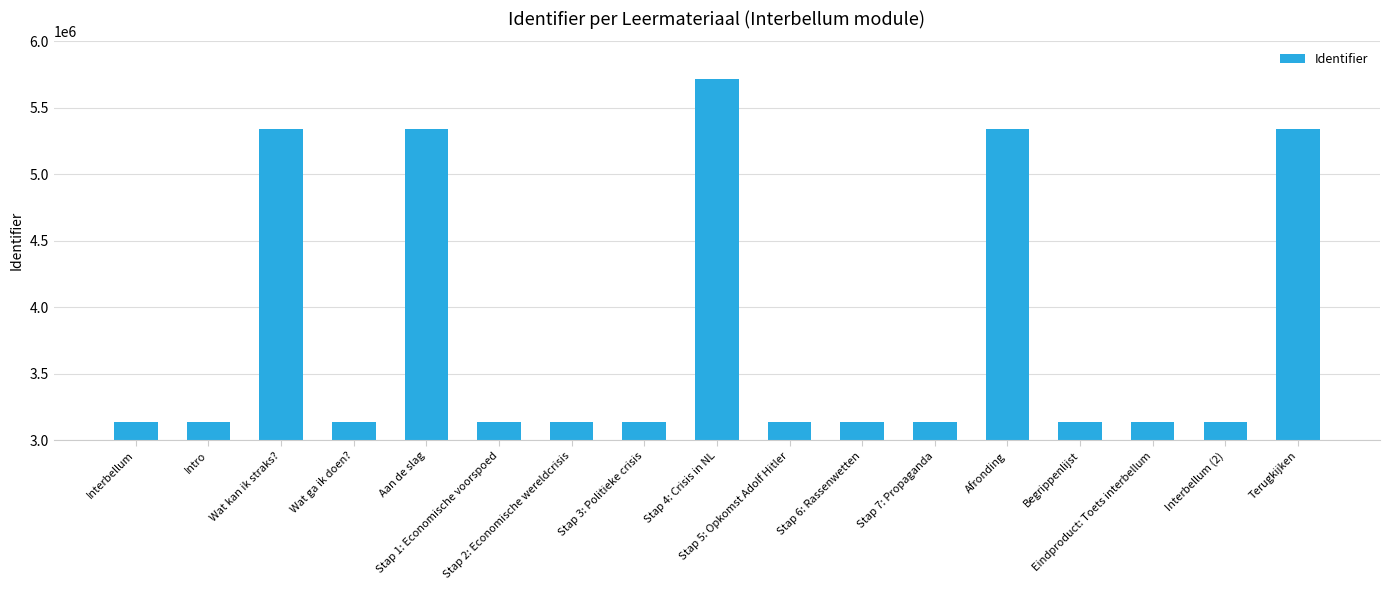

What is the difference between the maximum and minimum values?

2581918